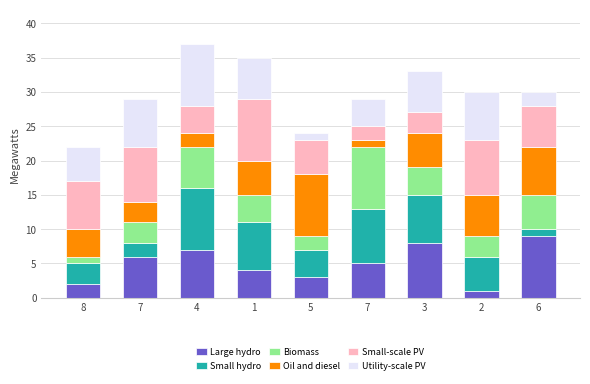

Does the chart contain any negative values?

No